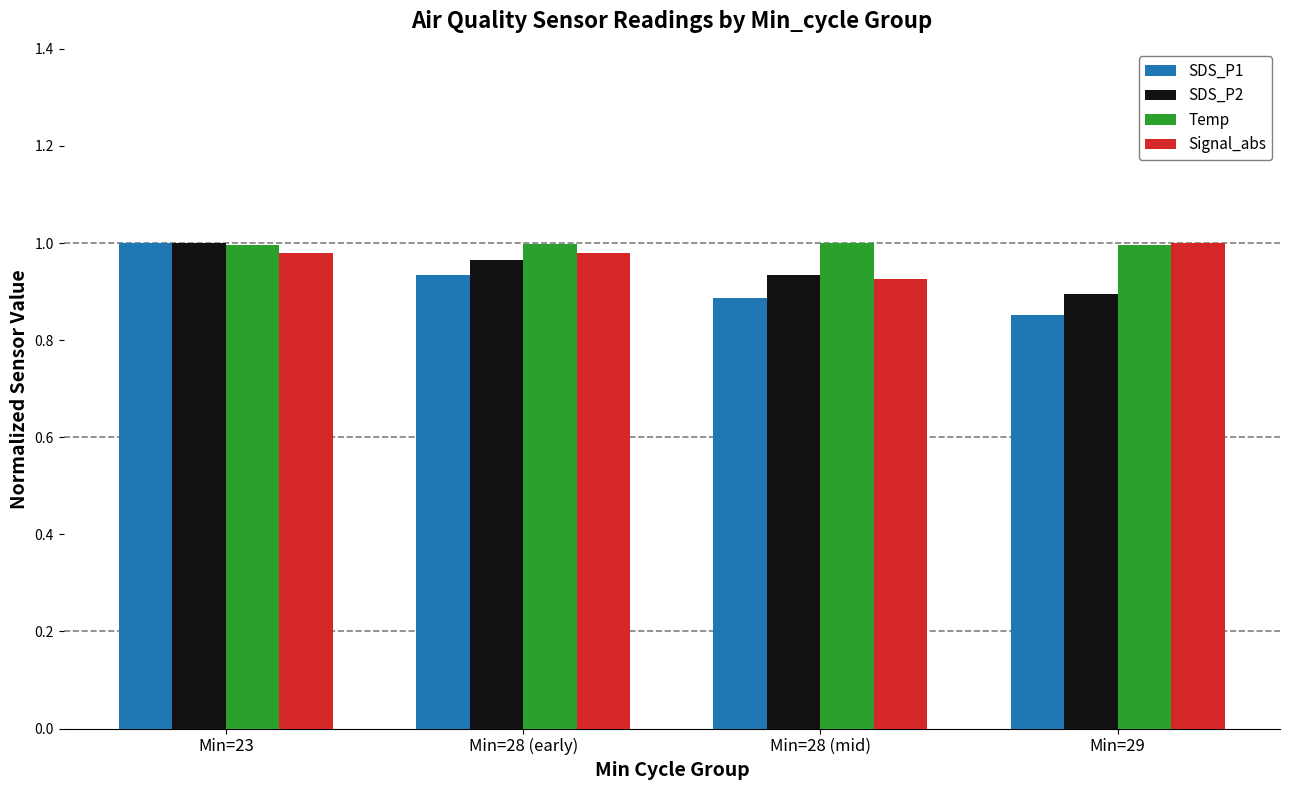

Which series has the largest total across all categories?

Temp